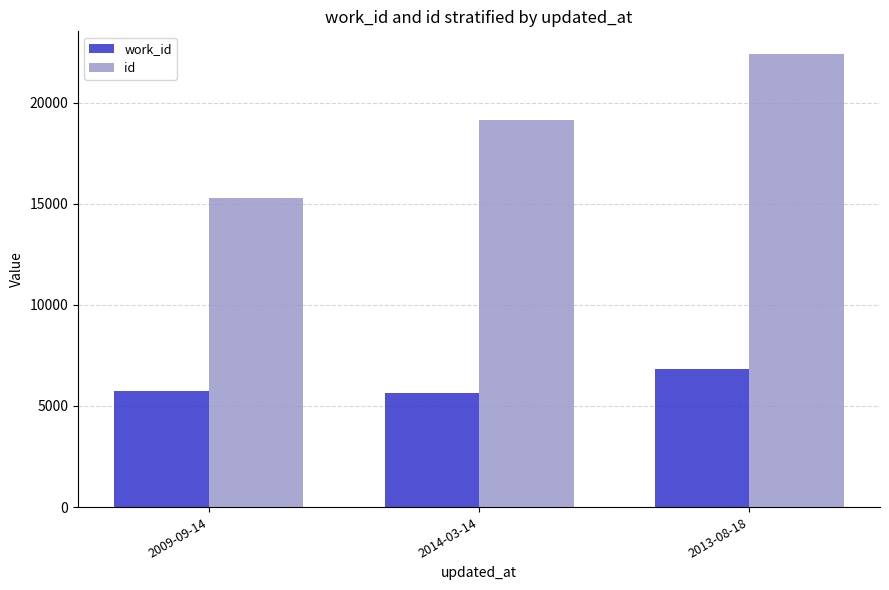

Which series has the largest total across all categories?

id